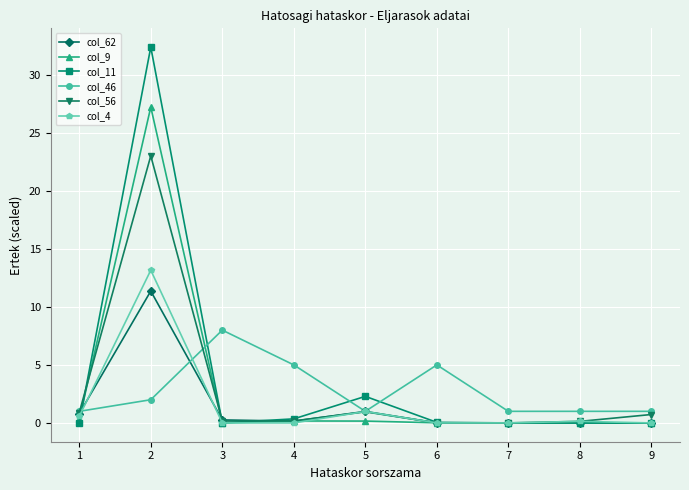

Does the chart have visible grid lines?

Yes